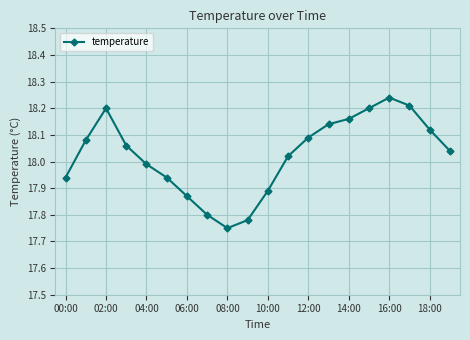

What is the difference between the second highest and minimum values?

0.5